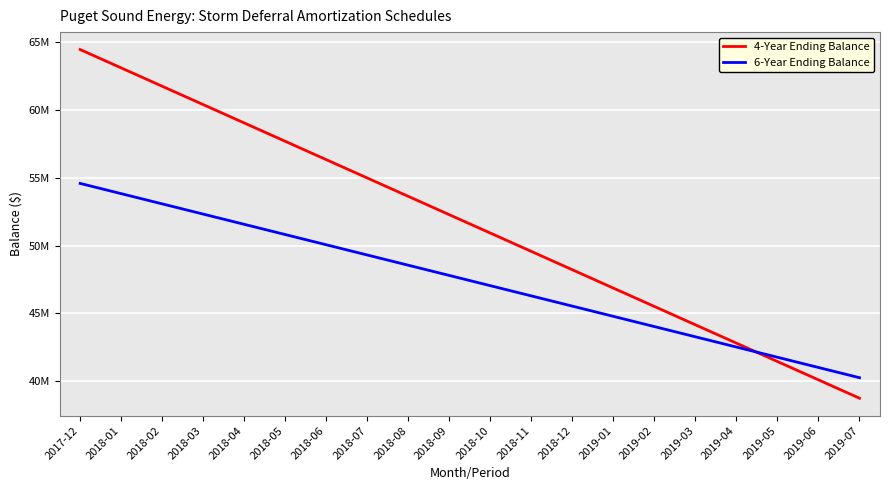

List the series in order of their peak value, highest first.

4-Year Ending Balance, 6-Year Ending Balance